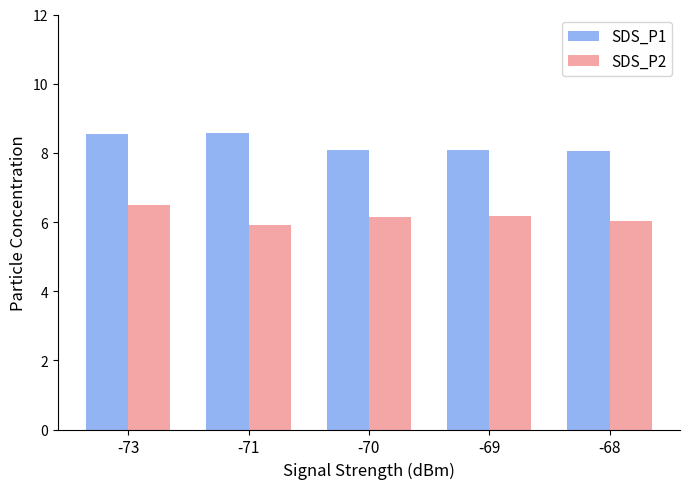

What is the sum of all SDS_P1 values?

41.3